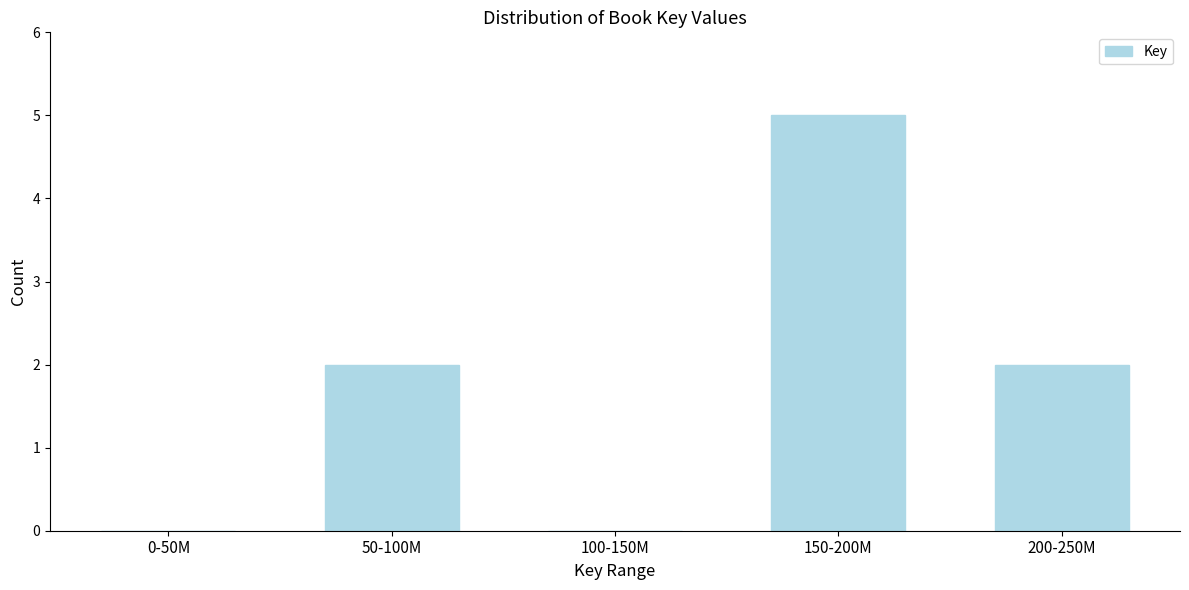

Reading left to right, transcribe all the data shown in this chart.

0-50M=0	50-100M=2	100-150M=0	150-200M=5	200-250M=2